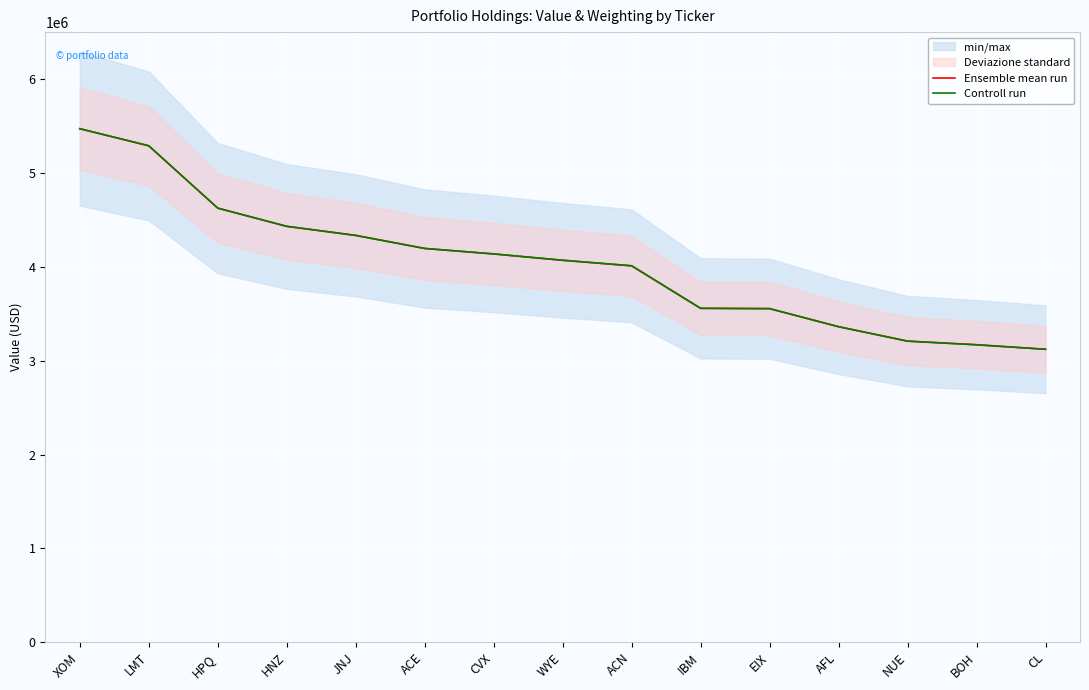

Which series has the largest total across all categories?

Controll run